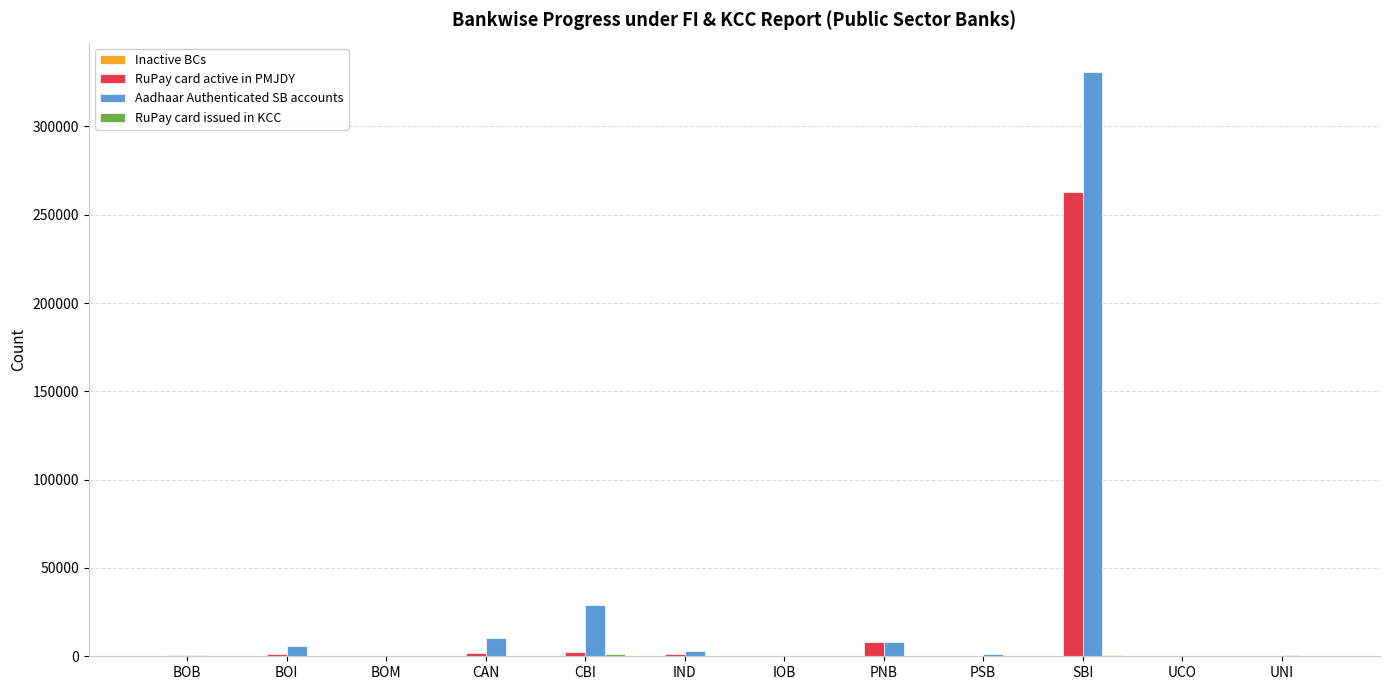

What is the sum of all RuPay card active in PMJDY values?

279593